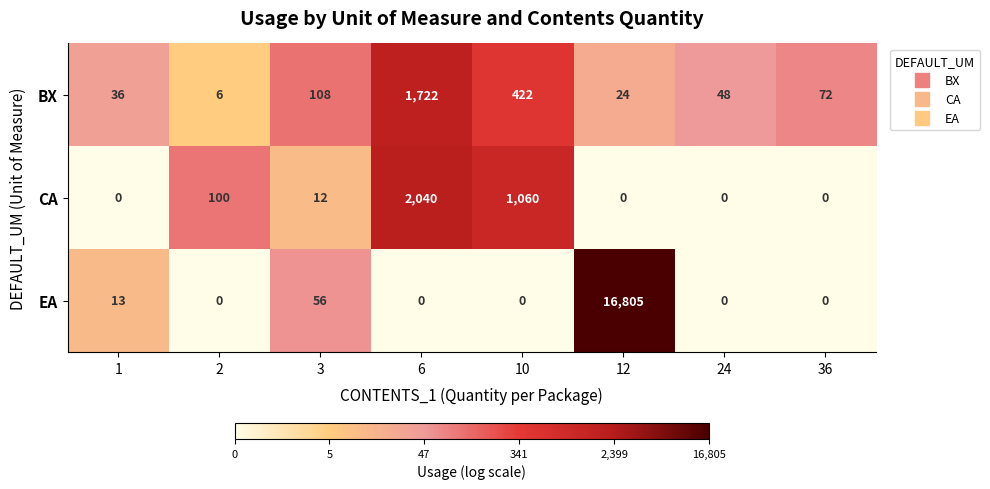

How many values in the BX series are below 72?

4